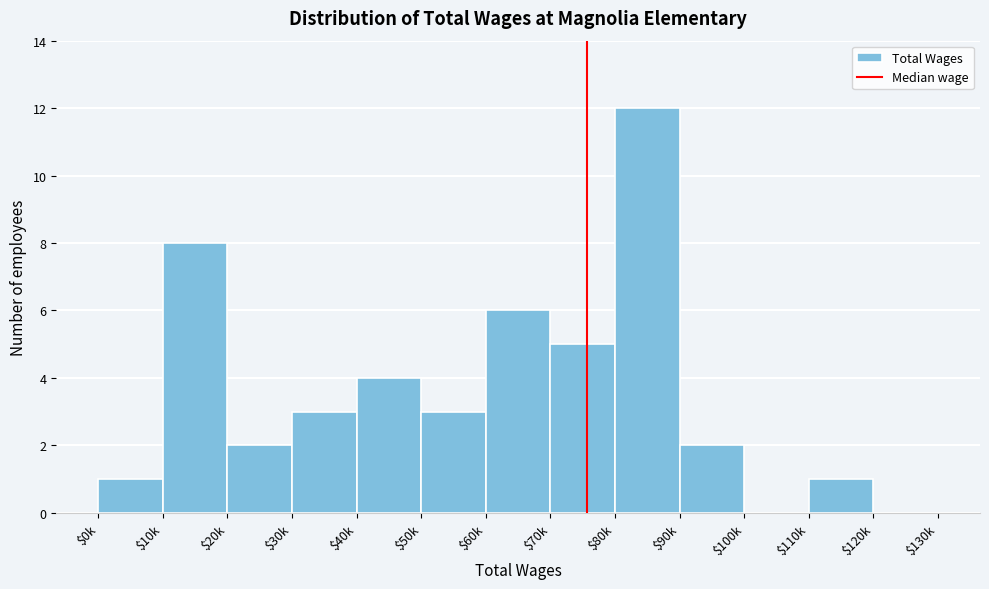

The value at $70k is 5. True or false?

True